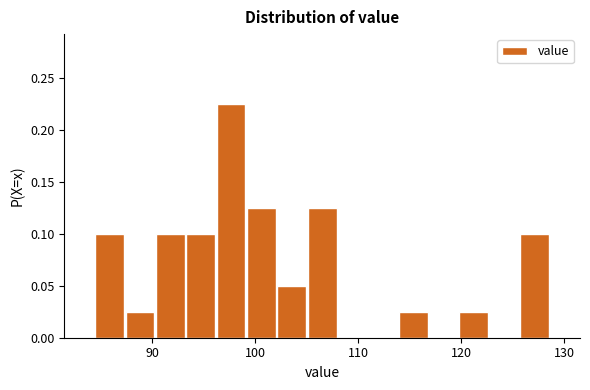

Read against the x-axis, roughly where is the centre of the tallest bar?

98